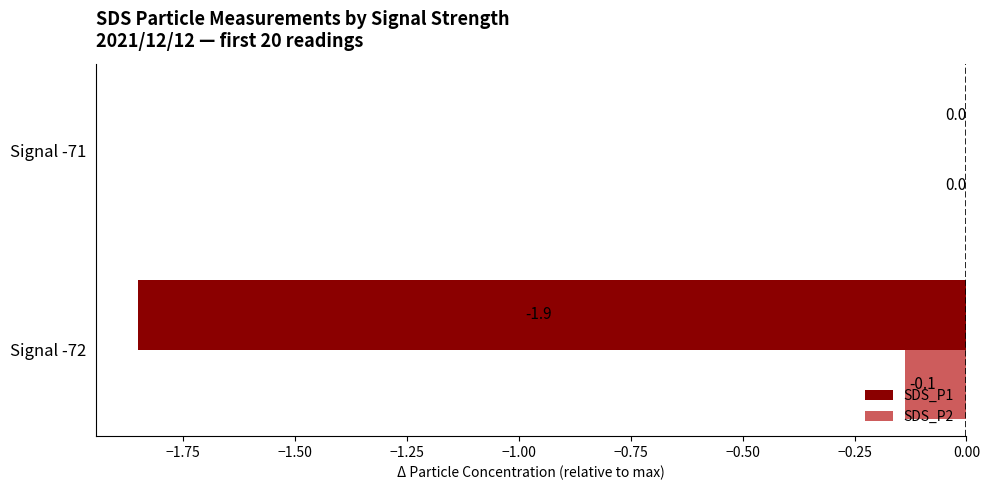

True or false: SDS_P1 has a value of -1.9 at Signal -72.

True